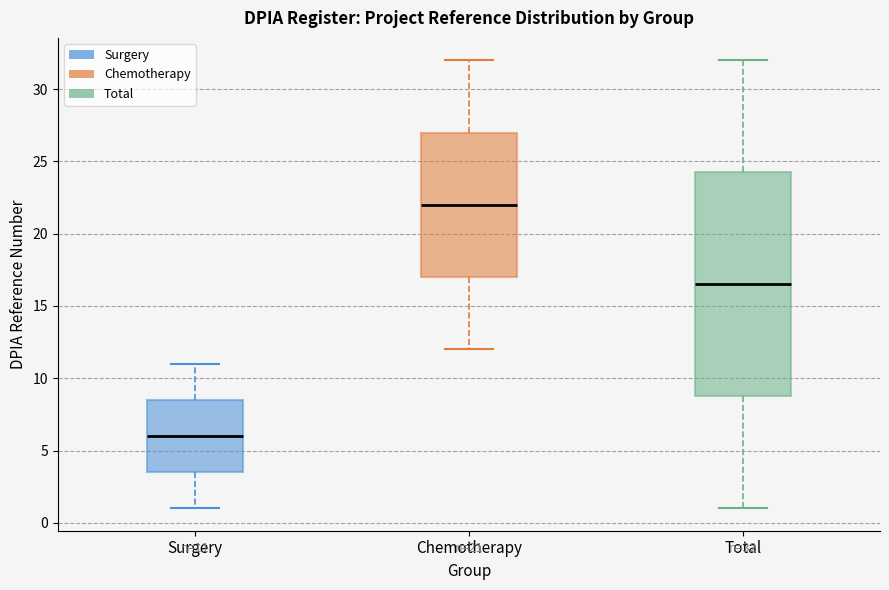

Comparing the boxes themselves (not the whiskers), which one is the tallest?

Total